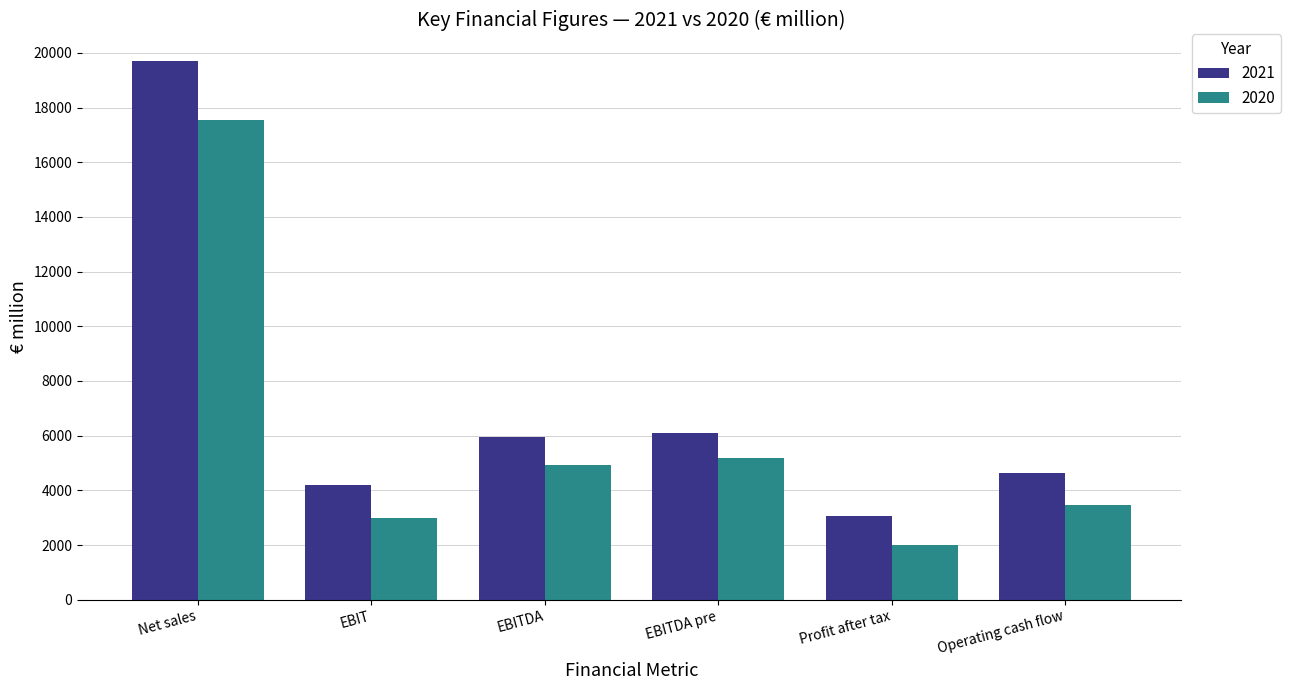

What value does the 2021 series have at EBITDA pre, to the nearest 100?

6100